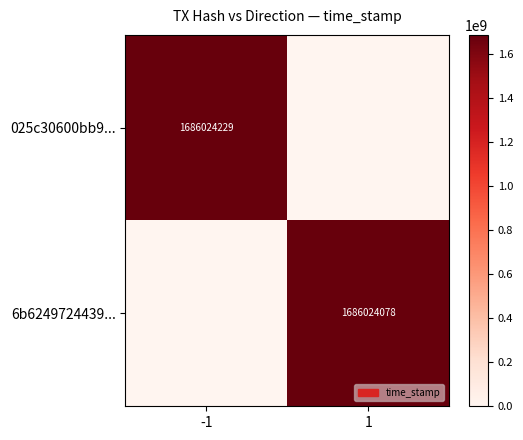

What is the maximum value shown in the chart?

1686024229